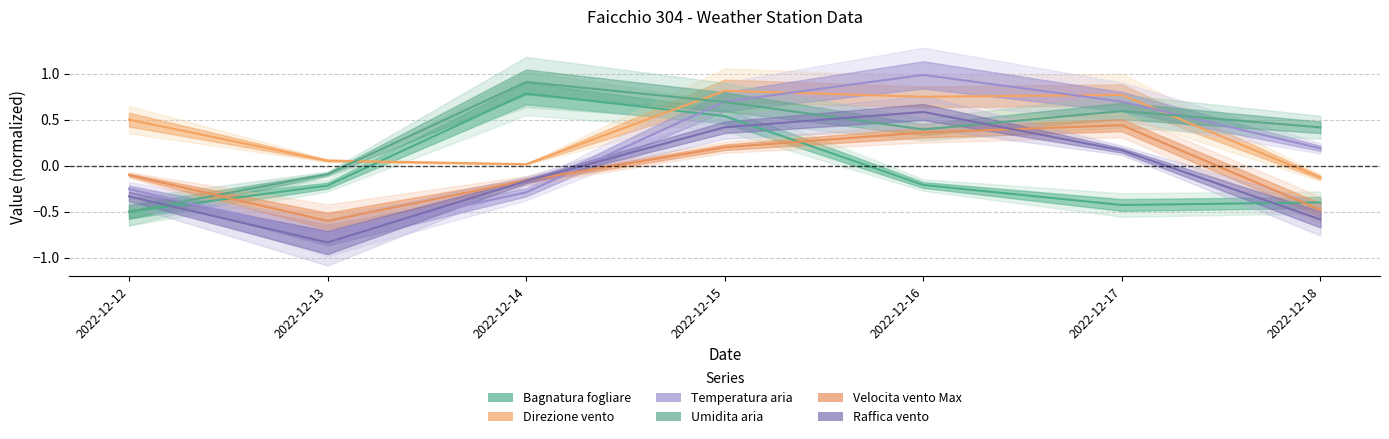

How many series are shown in this chart?

6